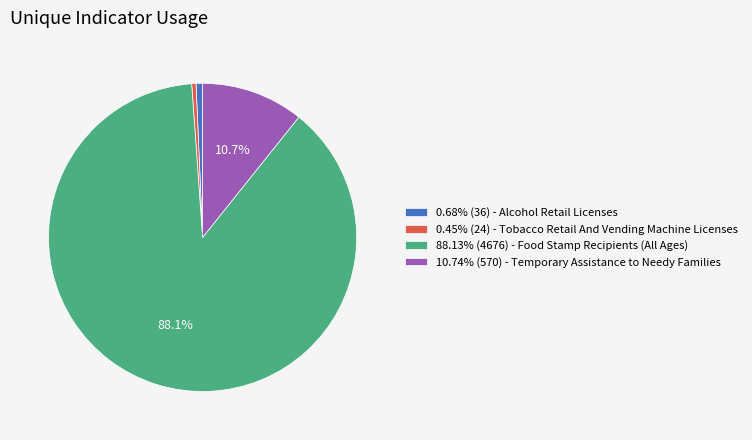

Count the number of slices in the pie.

4